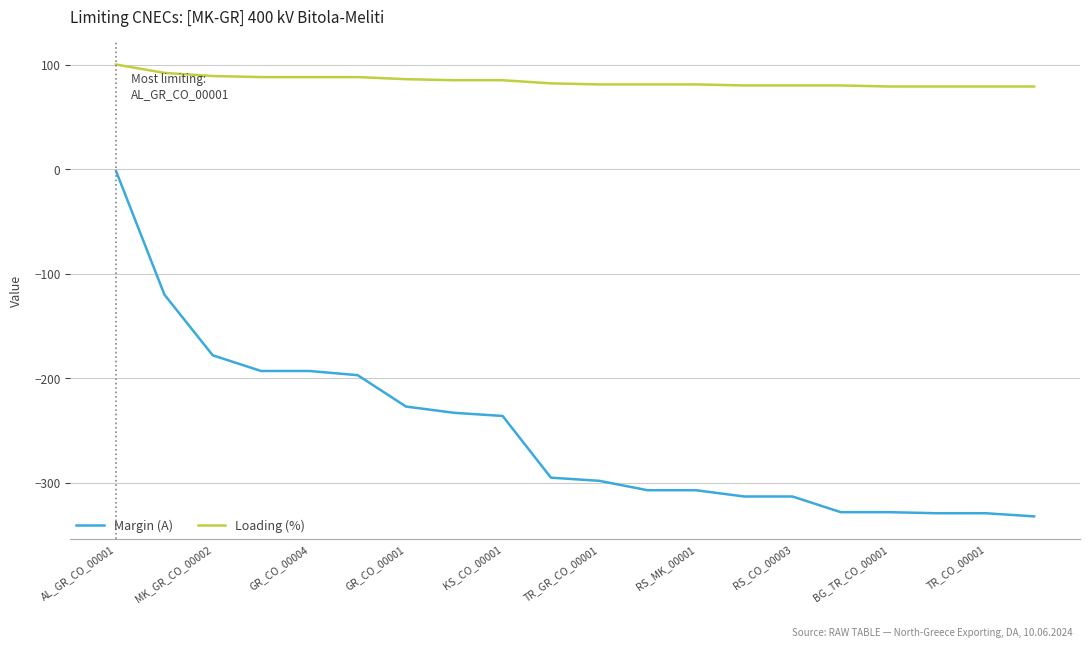

Does the chart have visible grid lines?

Yes